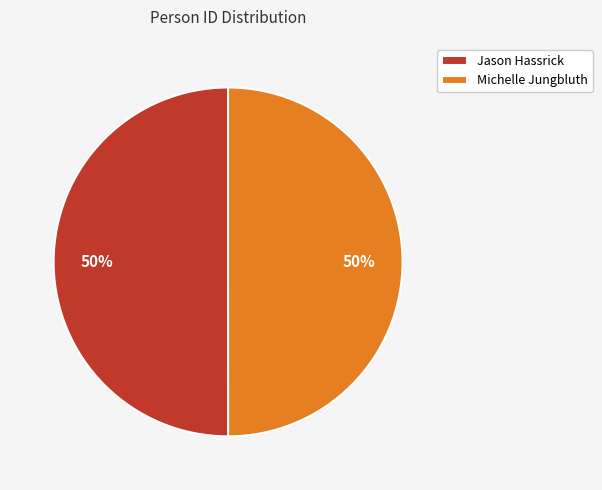

How many segments does this pie chart have?

2